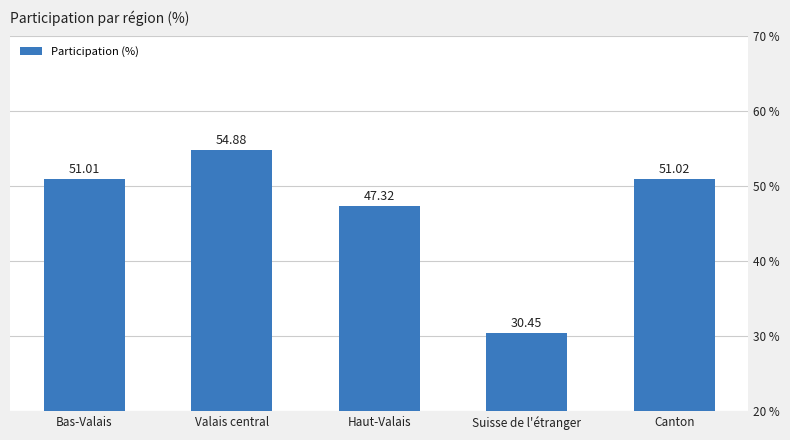

At which label does the data first exceed 51?

Bas-Valais